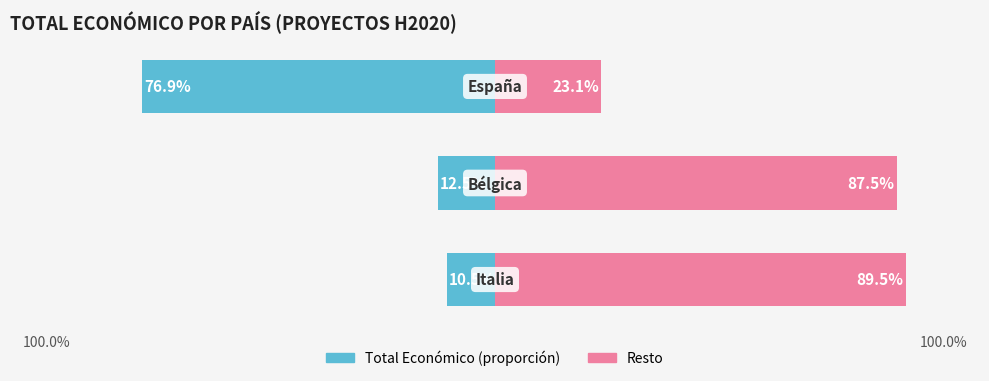

Is the value of Total Económico (M€) at 1 greater than the value of Proporción restante at 1?

No